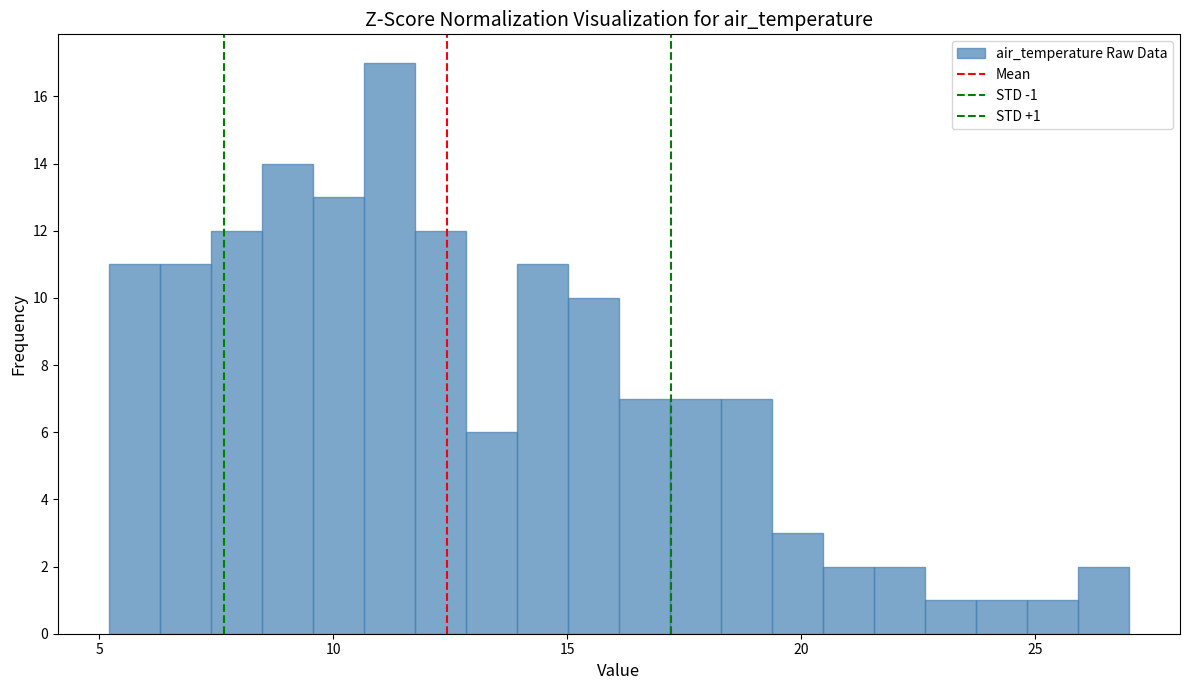

Read against the x-axis, roughly where is the centre of the tallest bar?

11.0